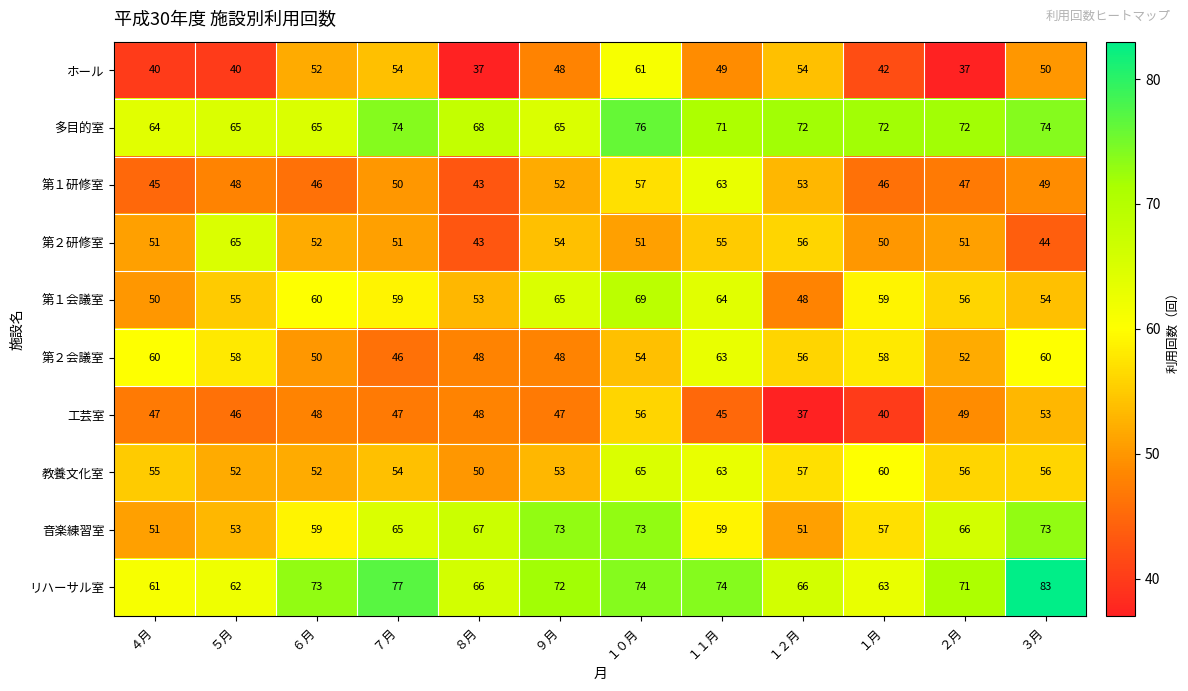

What is the total value across all series at ４月?

524